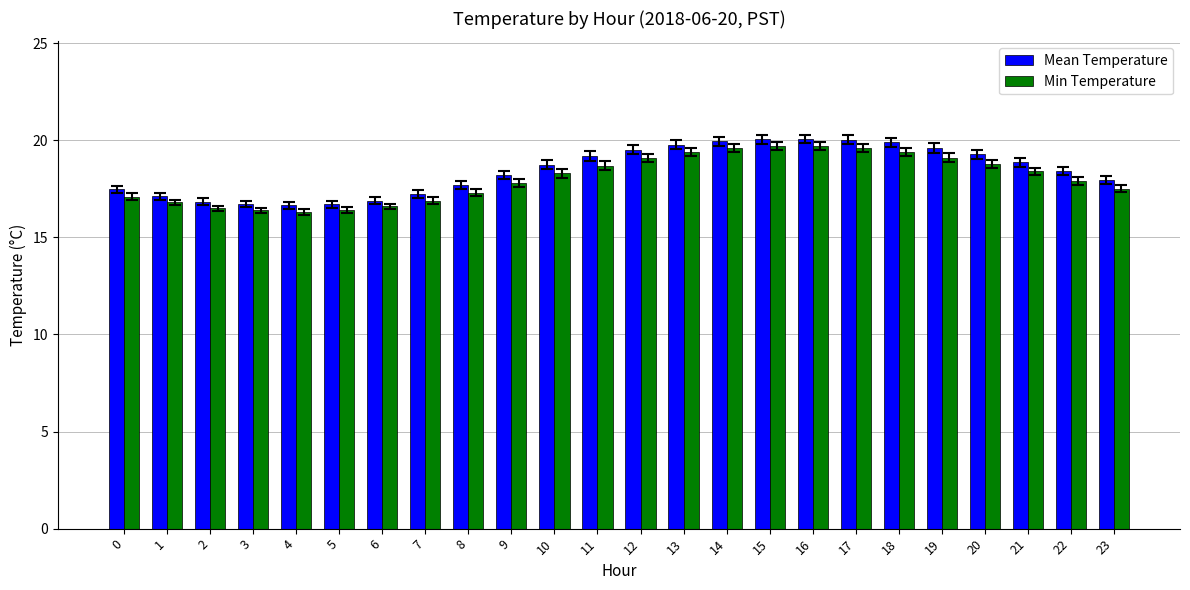

What is the sum of all Min Temperature values?

433.3